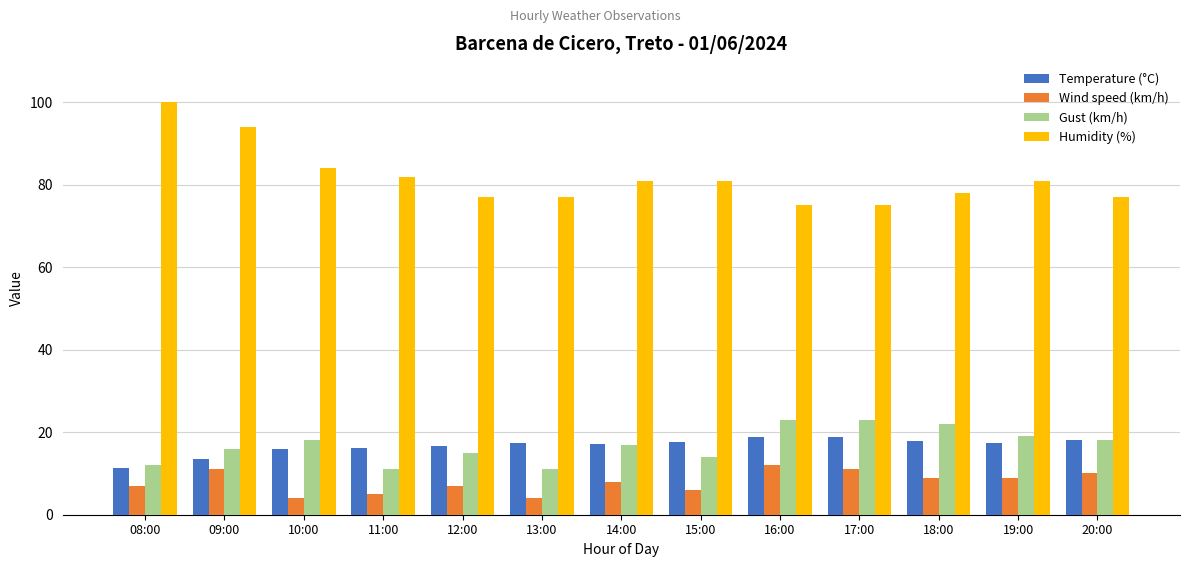

What is the lowest value of the Wind speed (km/h) series?

4.0